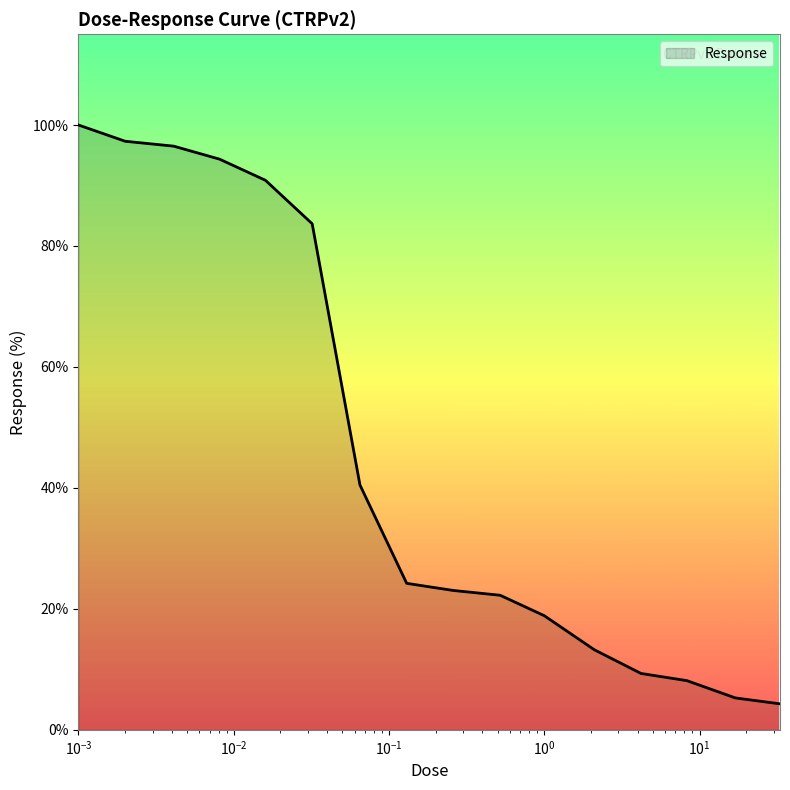

What is the difference between the maximum and minimum values?

95.7